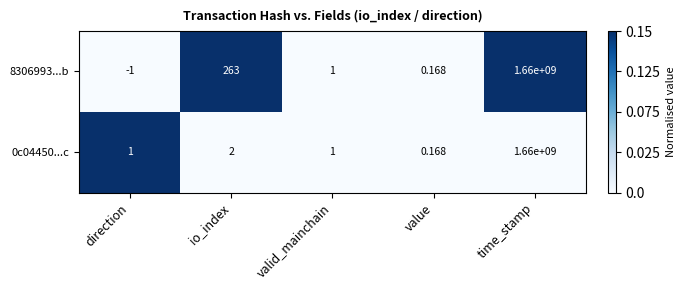

Is the value of 0c04450...c at io_index greater than the value of 8306993...b at time_stamp?

No